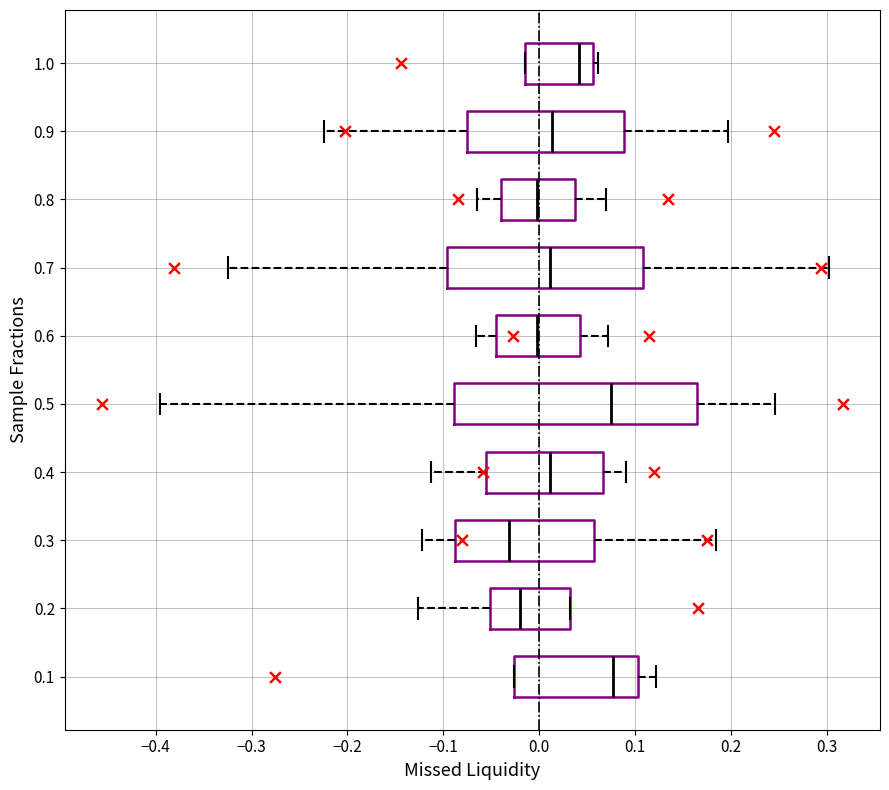

Which box is the widest, from its left edge to its right edge?

0.5